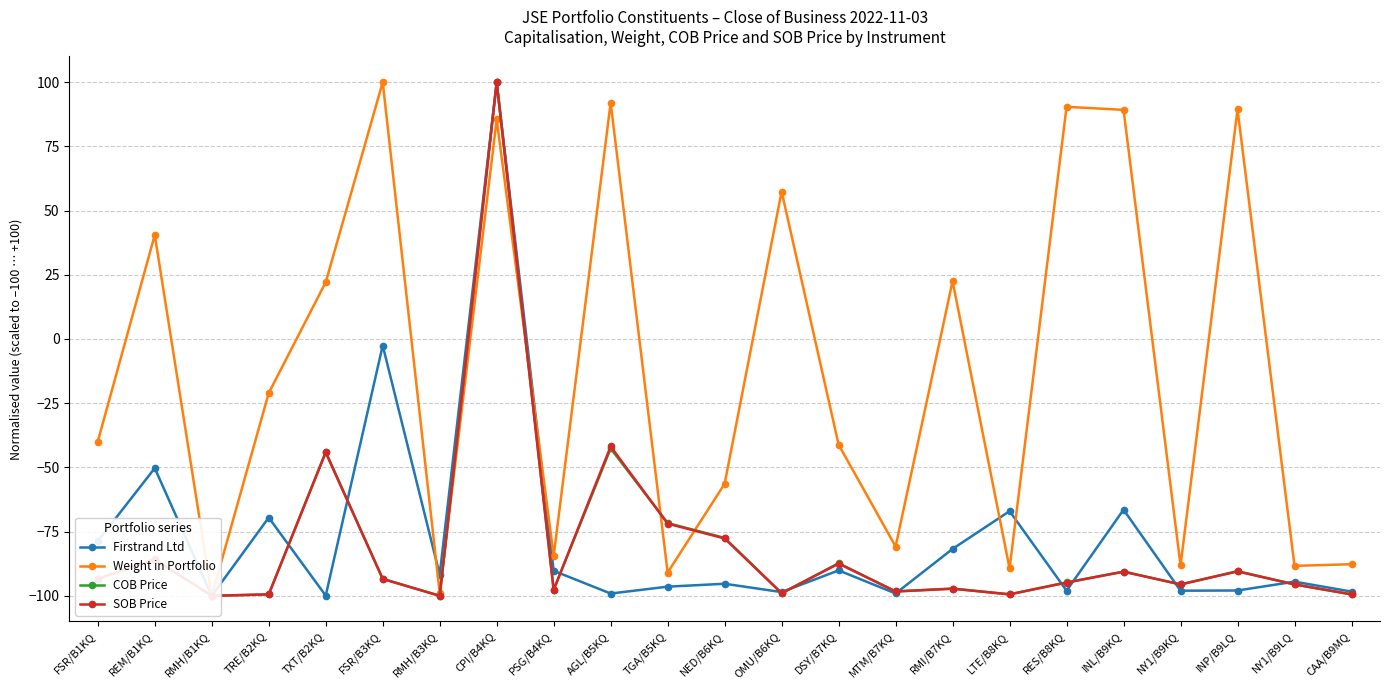

What value does the COB Price series have at TXT/B2KQ?

-44.0